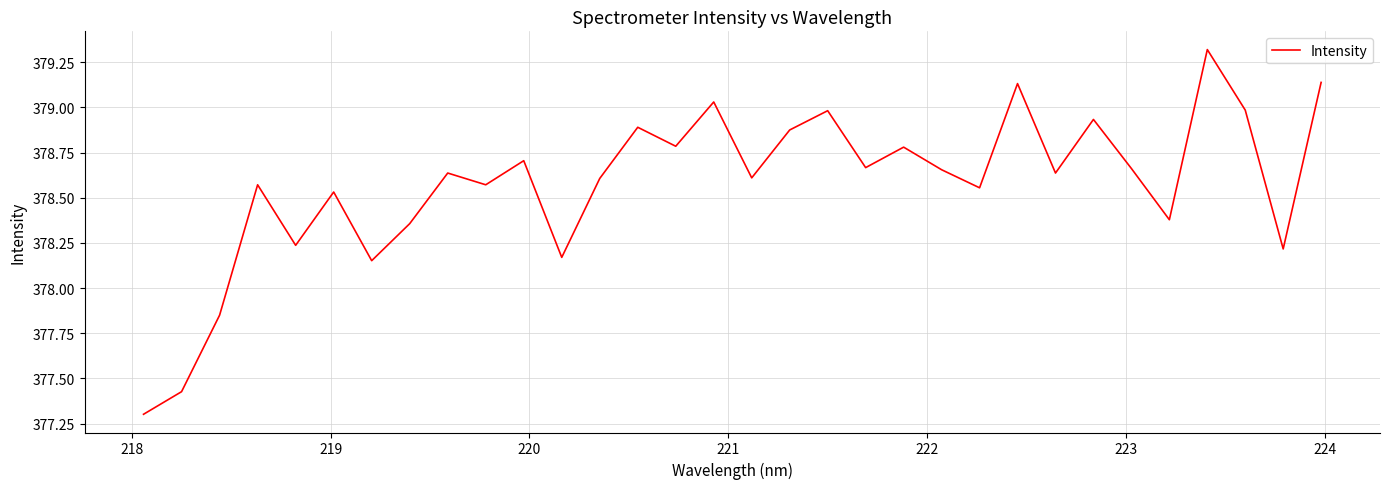

What is the greatest value displayed?

379.3